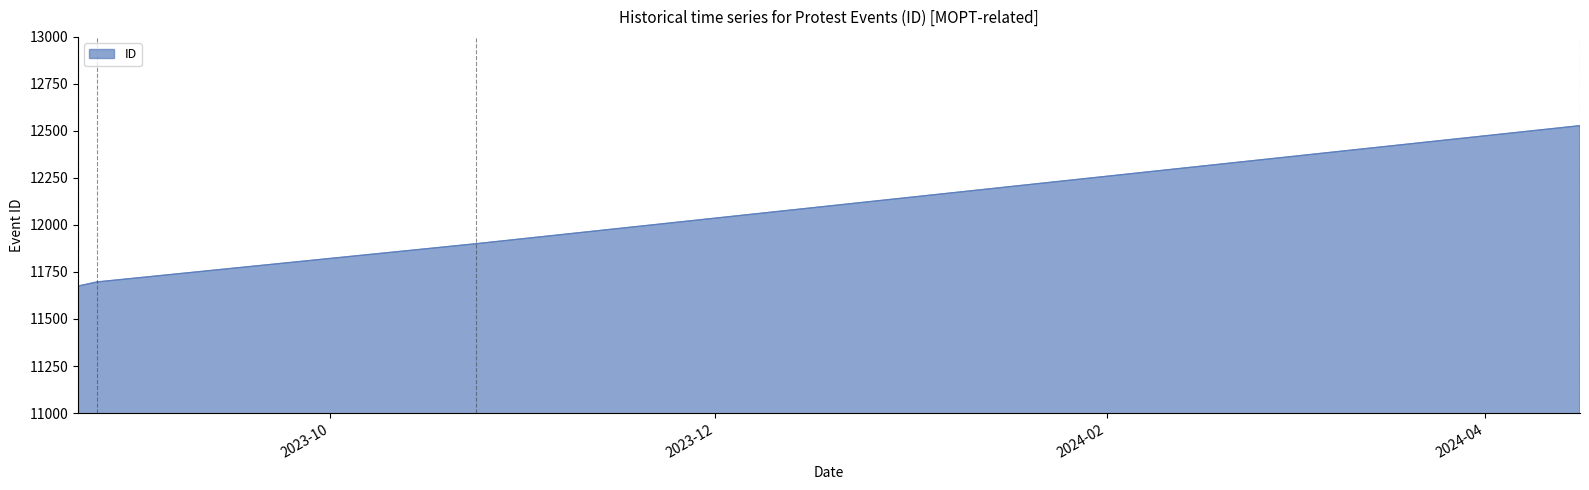

What is the difference between the maximum and minimum values?

853